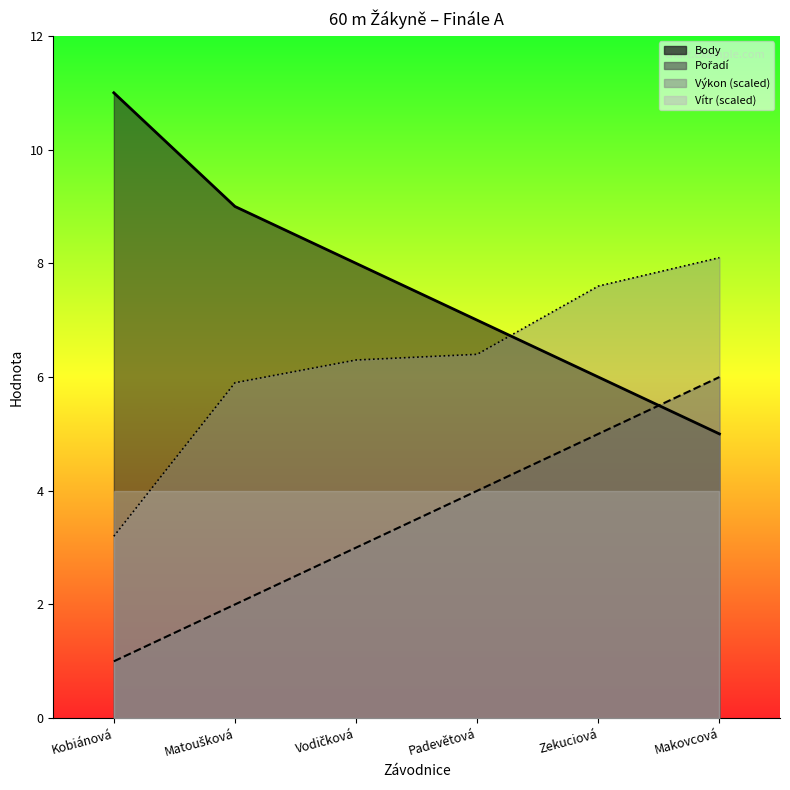

Which series changed the most between Kobiánová and Zekuciová?

Body